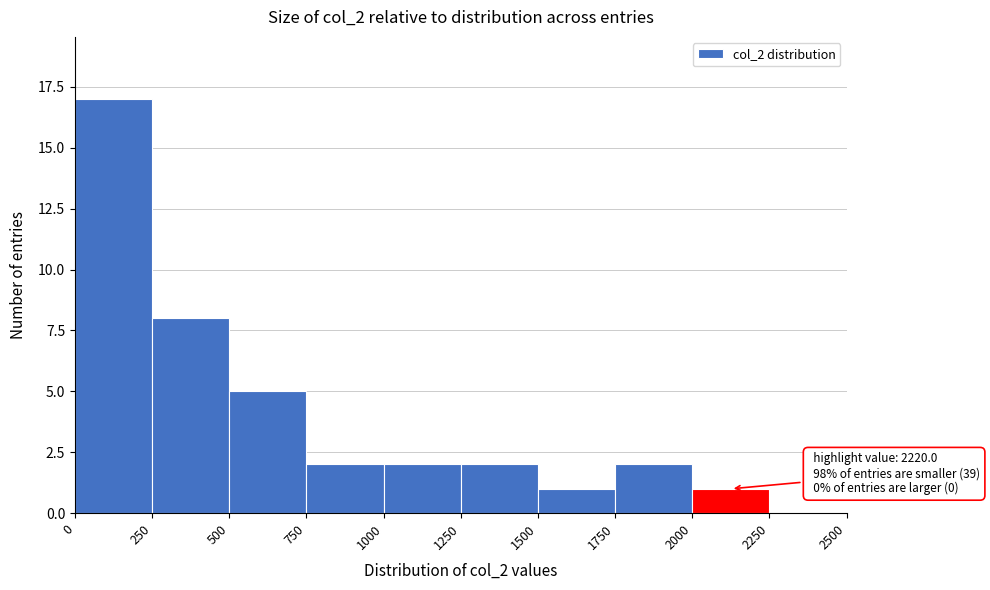

Which range on the x-axis has the tallest bar?

0 to 250